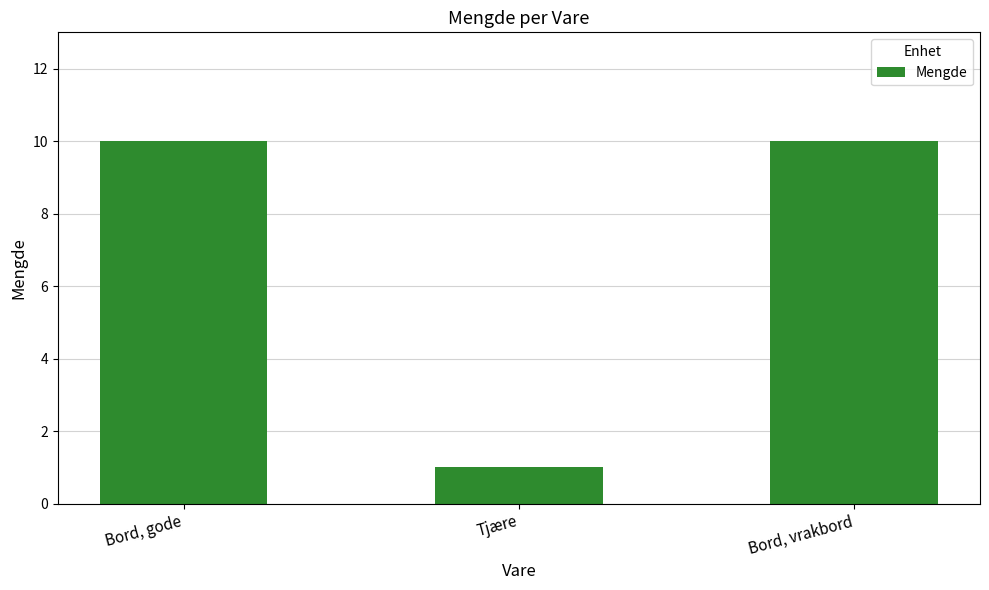

Does the chart contain any negative values?

No